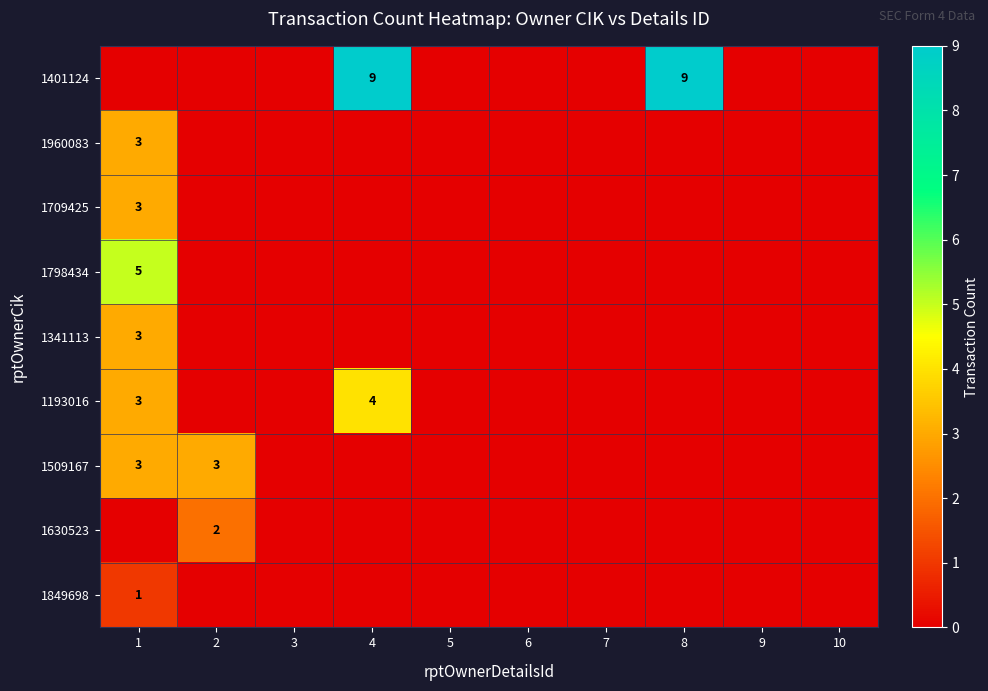

The value of 1960083 at 7 is 0. True or false?

True